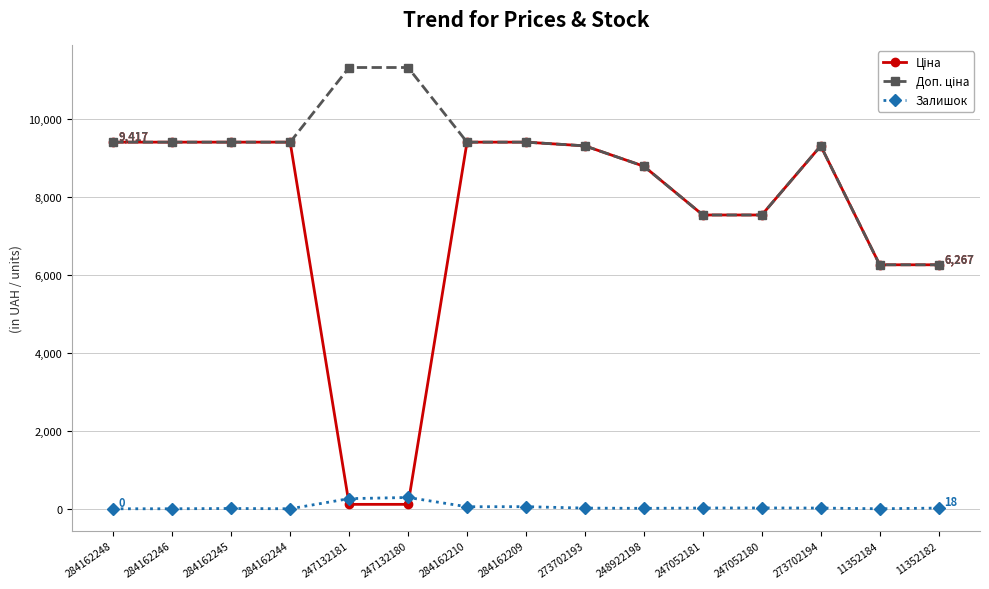

The value of Залишок at 247132181 is 260.0. True or false?

True